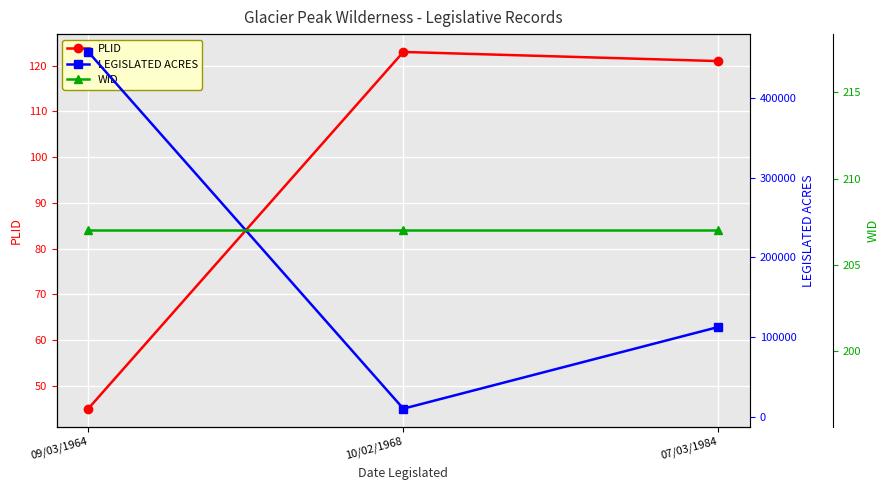

Is it true that PLID equals 160 at 10/02/1968?

False